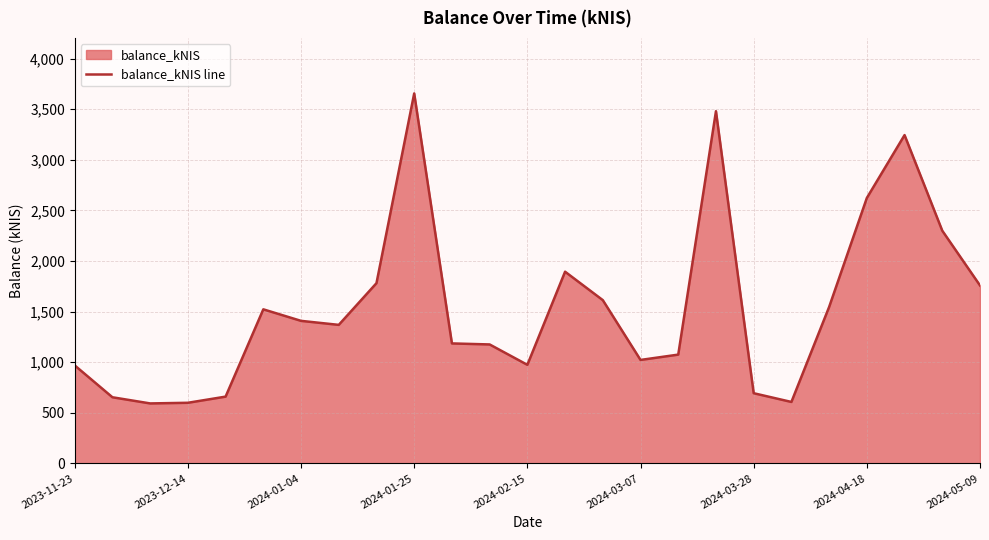

What is the maximum value shown in the chart?

3655.5